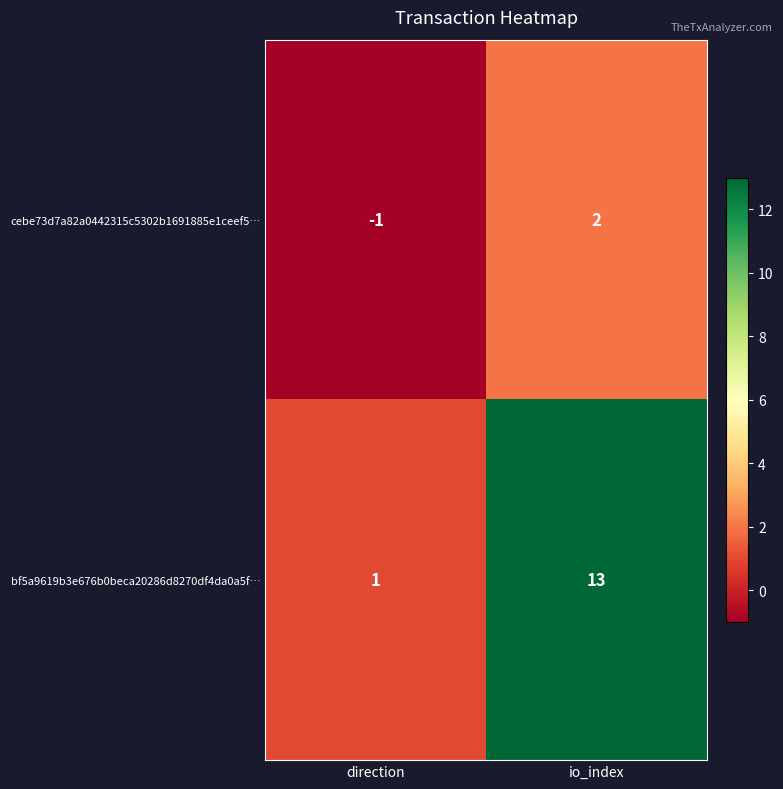

How many data points does each series have?

2